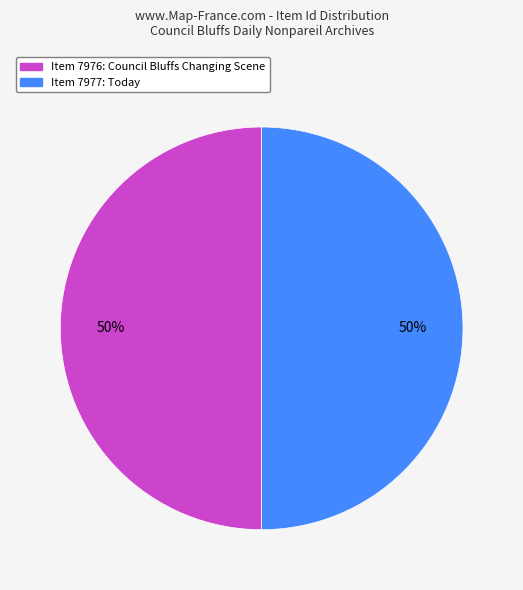

What percentage is the Item 7976: Council Bluffs Changing Scene slice, to the nearest percent?

50%